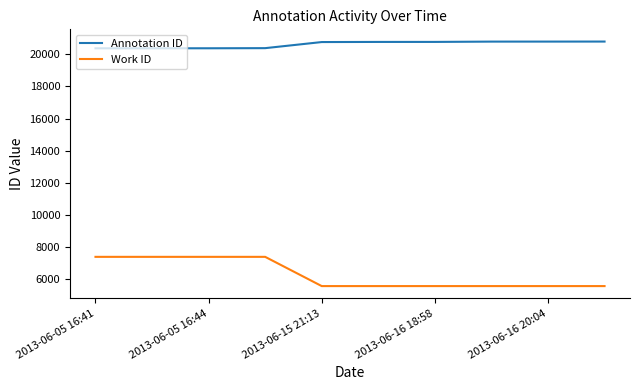

What is the minimum value shown in the chart?

5579